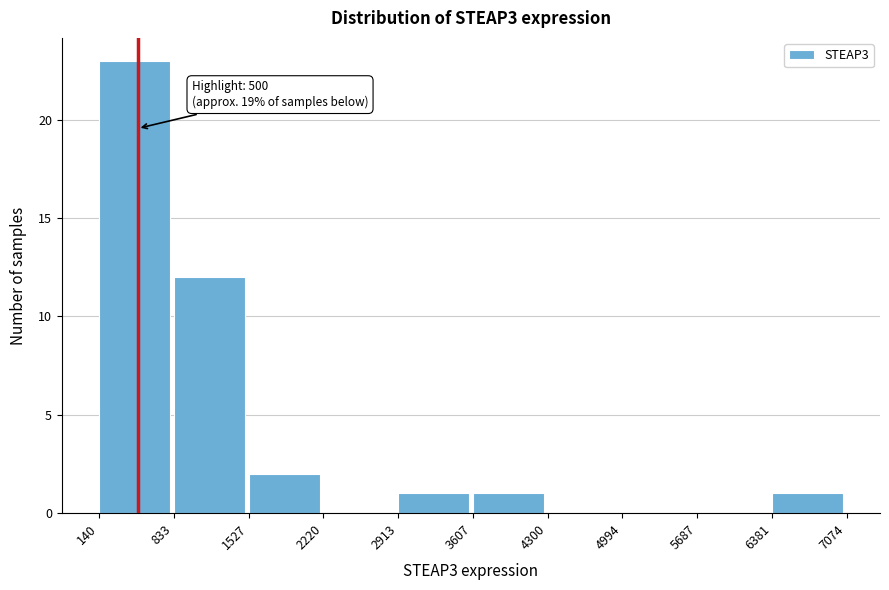

Over which range of the x-axis is the bar tallest?

140 to 833